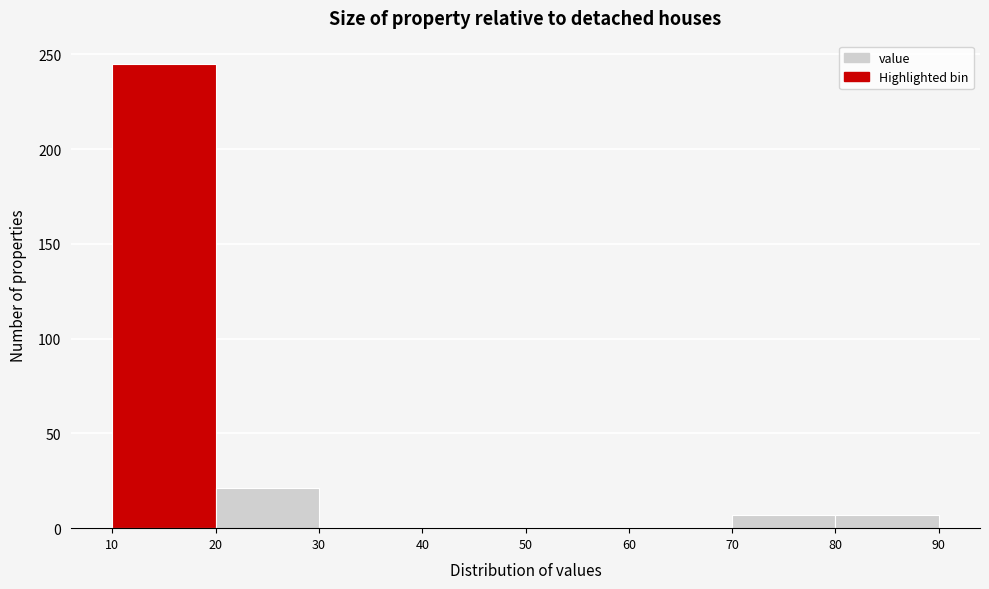

Reading left to right, list every bar in this chart as the range it spans on the x-axis followed by its height. The values are not printed on the chart, so give them approximately, as read against the axis.

10 to 20: 245
20 to 30: 20
30 to 40: 0
40 to 50: 0
50 to 60: 0
60 to 70: 0
70 to 80: 5
80 to 90: 5